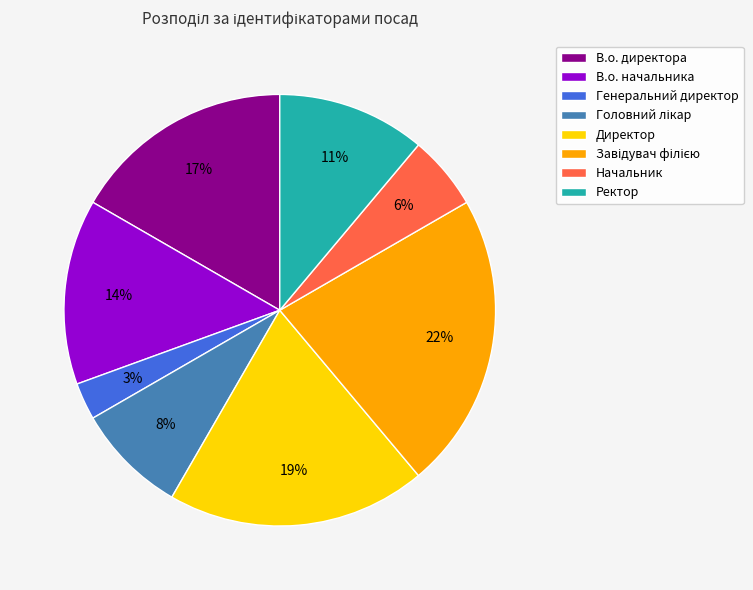

Is the sum of Генеральний директор and В.о. директора greater than half?

No